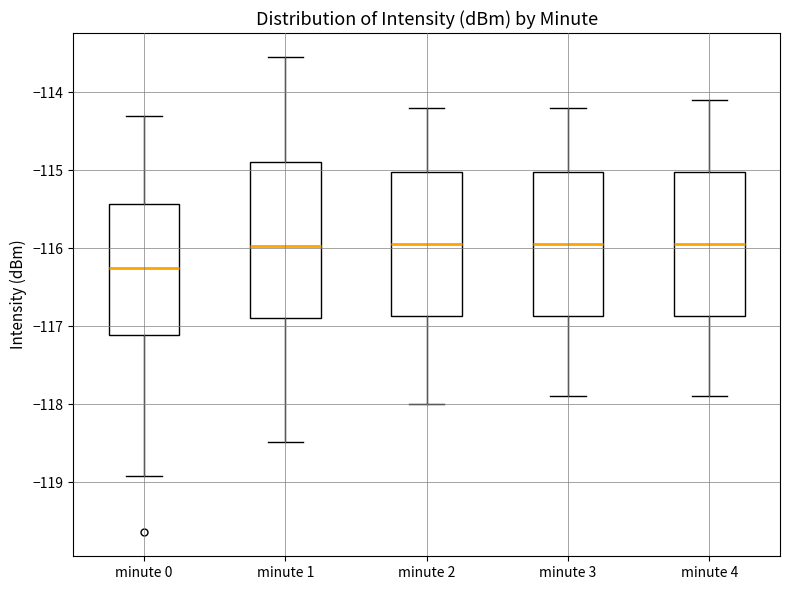

Where does the upper whisker of the box for minute 0 end on the y-axis? The values are not printed on the chart, so give them approximately, as read against the axis.

-114.3